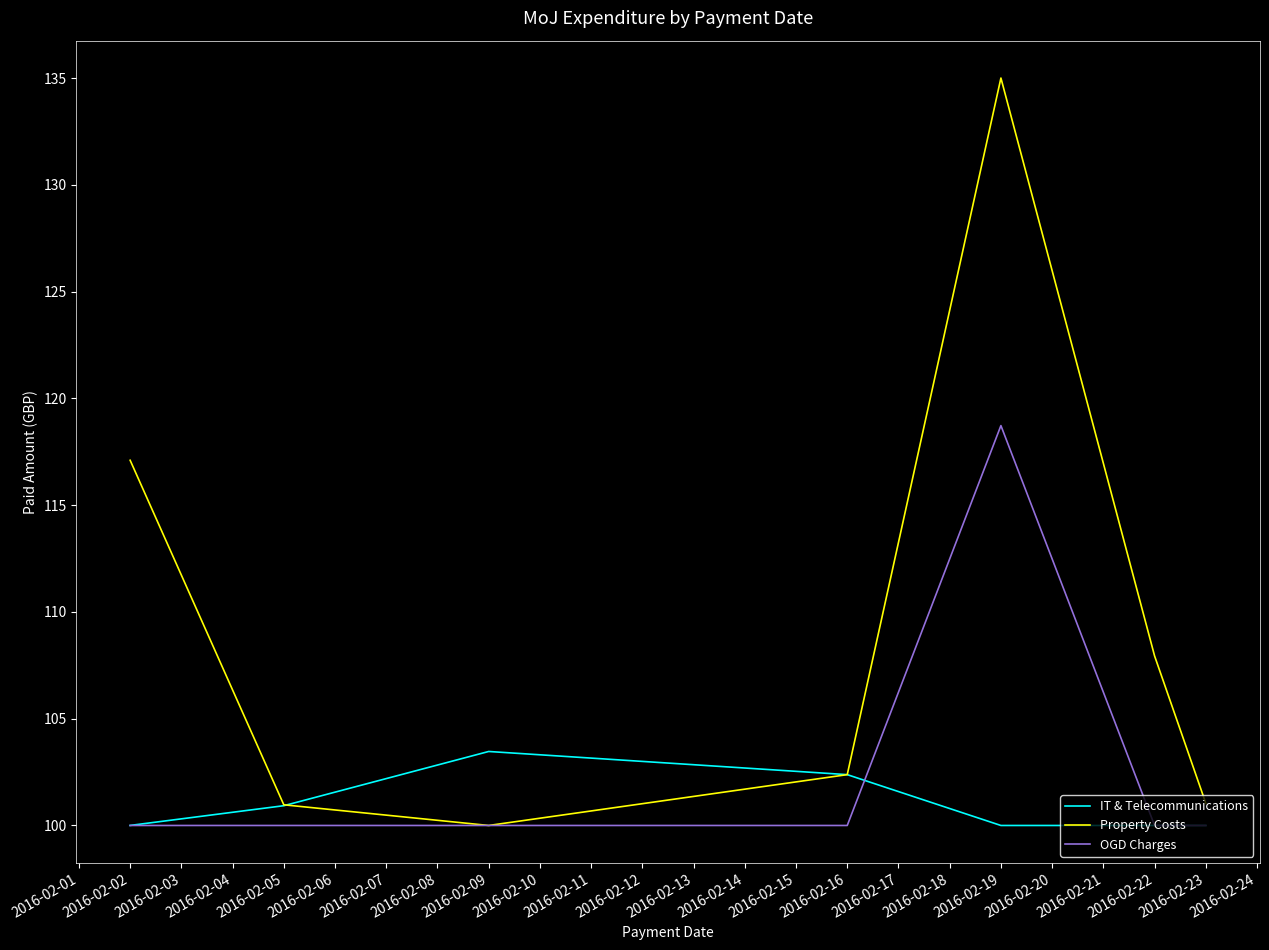

The Property Costs series shows 40.4 at 2016-02-05. True or false?

False